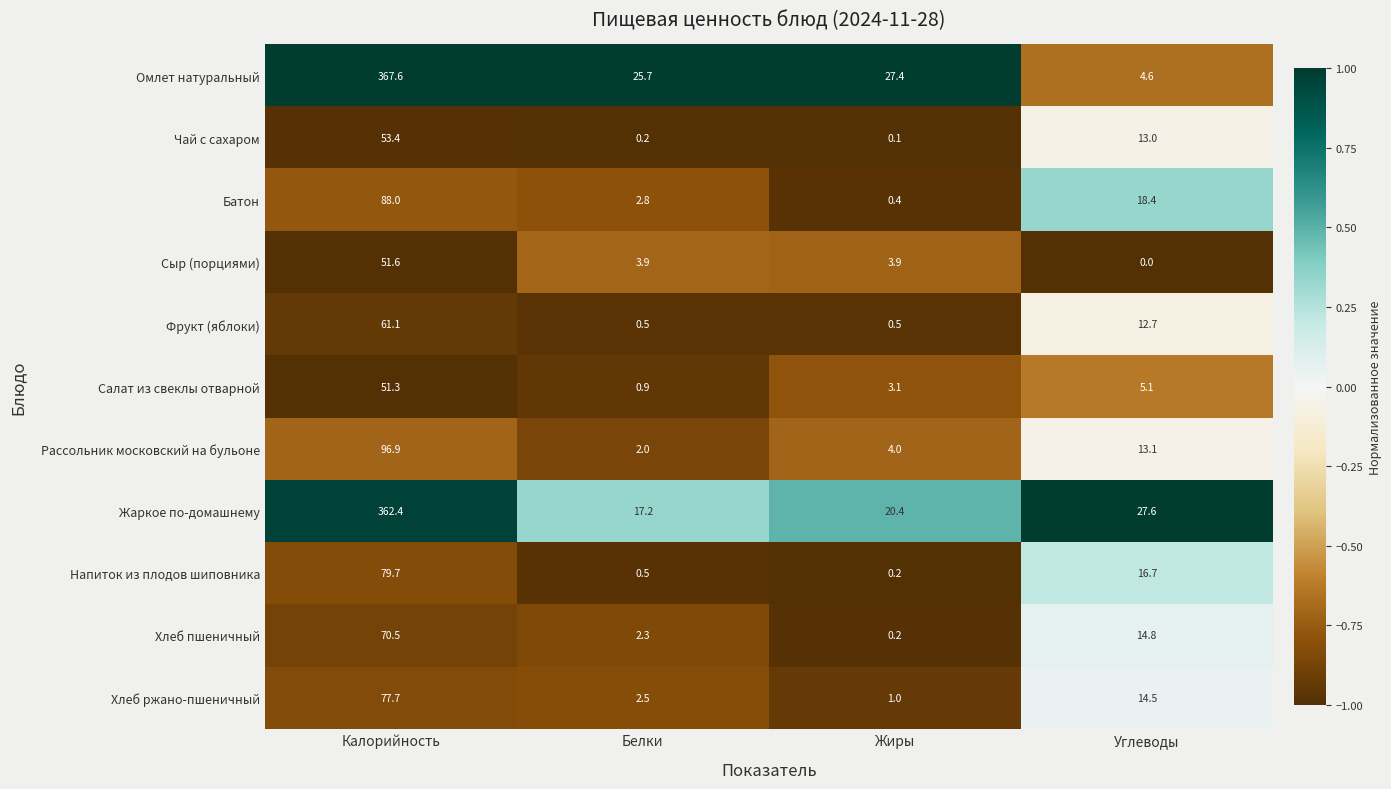

The value of Сыр (порциями) at Жиры is 3.9. True or false?

True